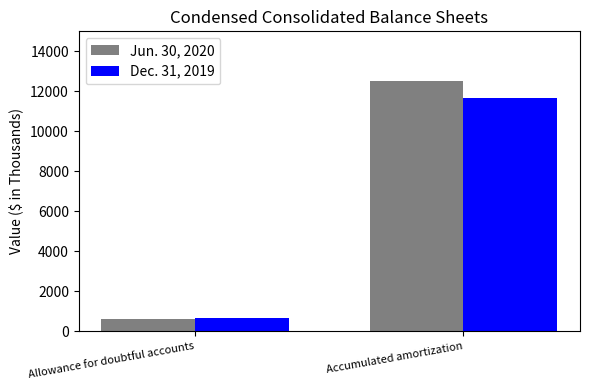

Reading left to right, list all the values displayed in this chart.

Jun. 30, 2020: Allowance for doubtful accounts=629	Accumulated amortization=12507
Dec. 31, 2019: Allowance for doubtful accounts=658	Accumulated amortization=11648